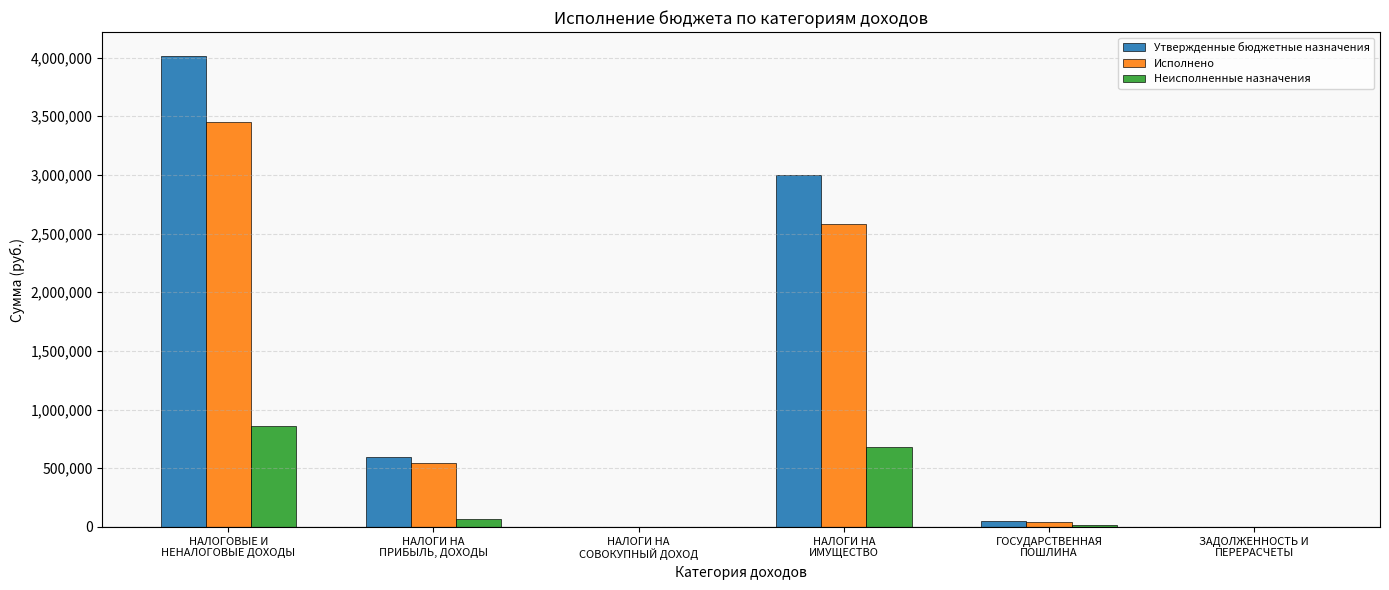

What is the maximum value shown in the chart?

4016800.0